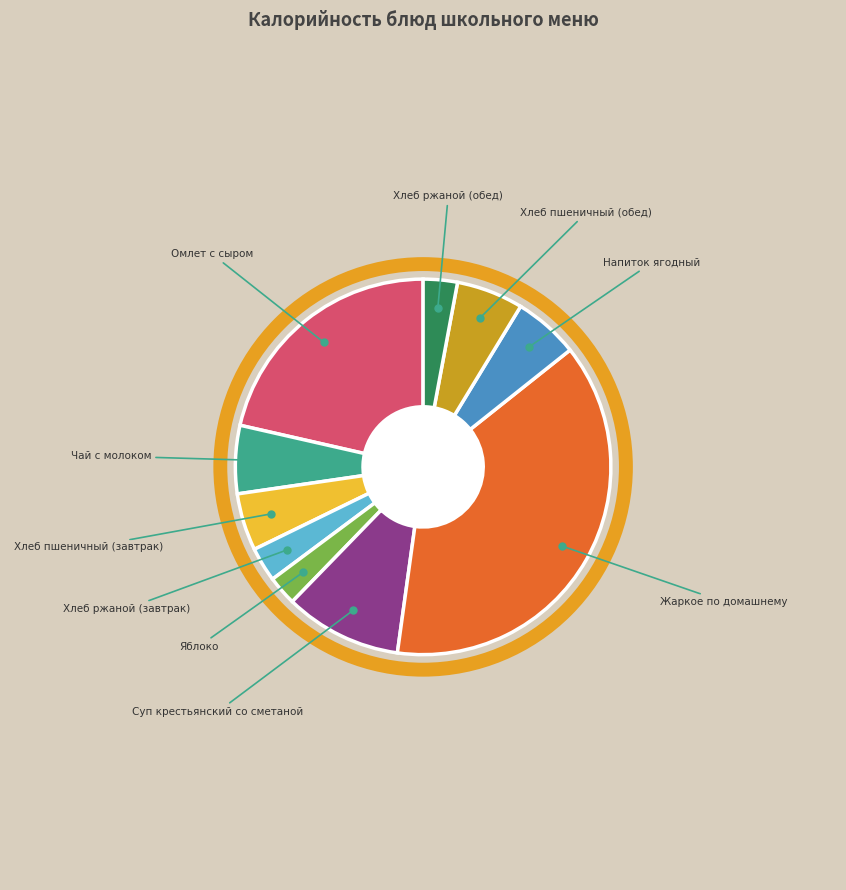

Count the number of slices in the pie.

10